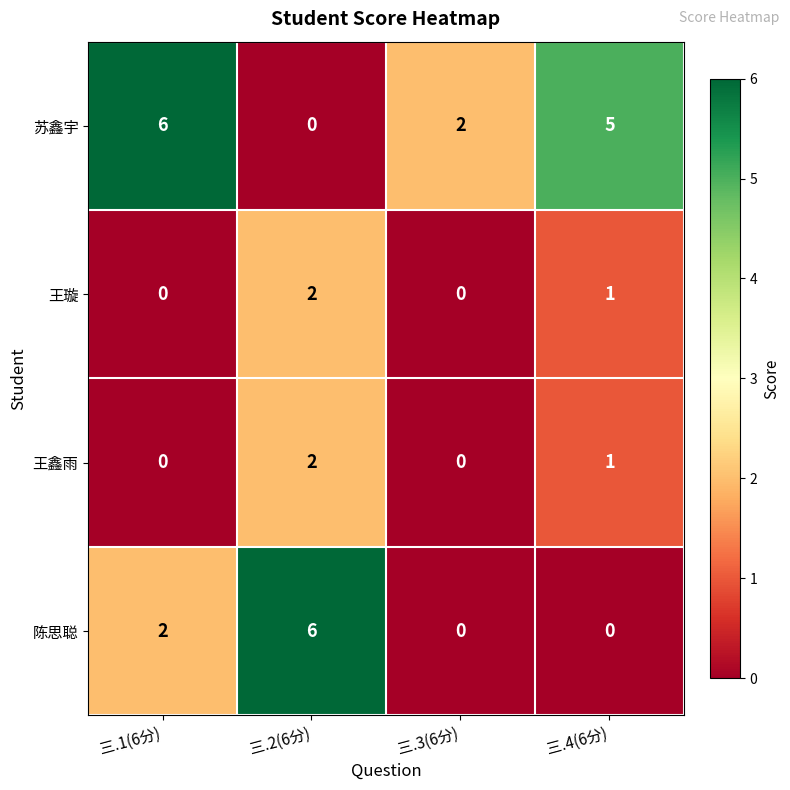

At which label does 王鑫雨 reach its peak?

三.2(6分)